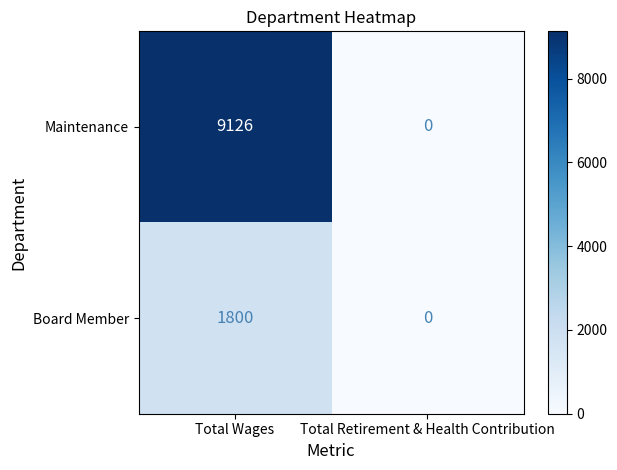

Which category has the highest value in the Board Member series?

Total Wages